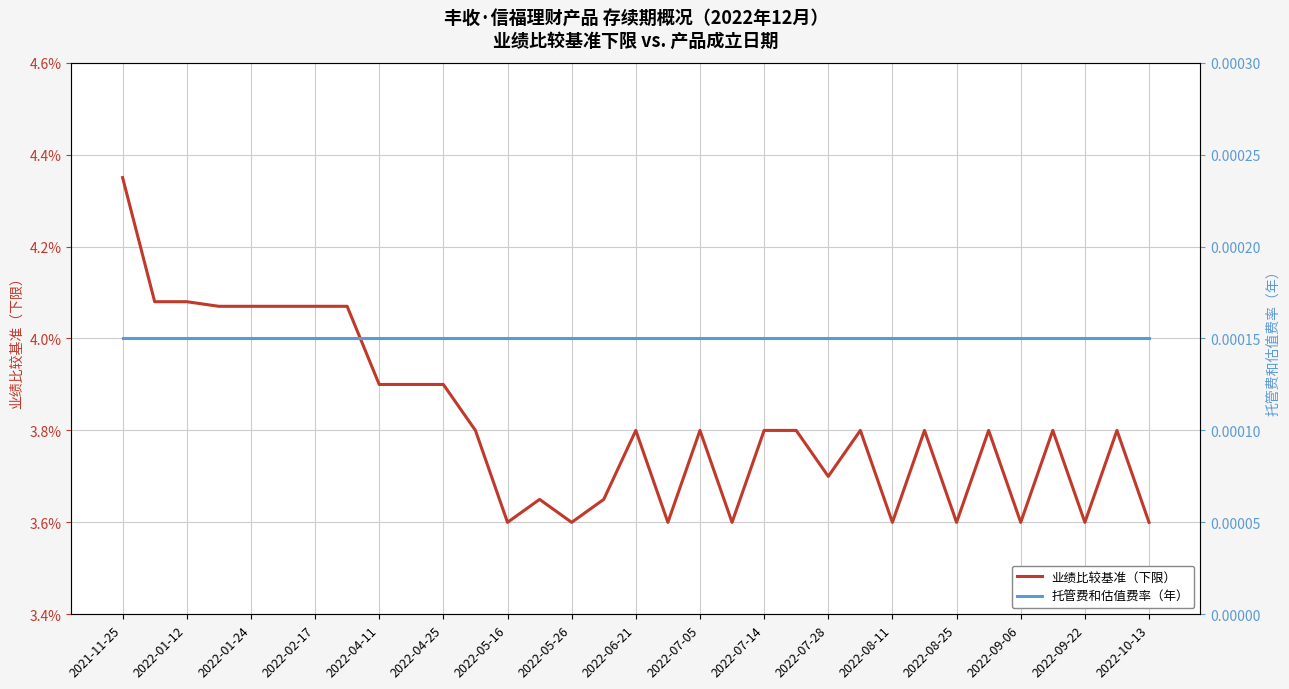

Is the value of 业绩比较基准（下限） at 2022-09-22 greater than the value of 托管费和估值费率（年） at 2022-05-26?

Yes